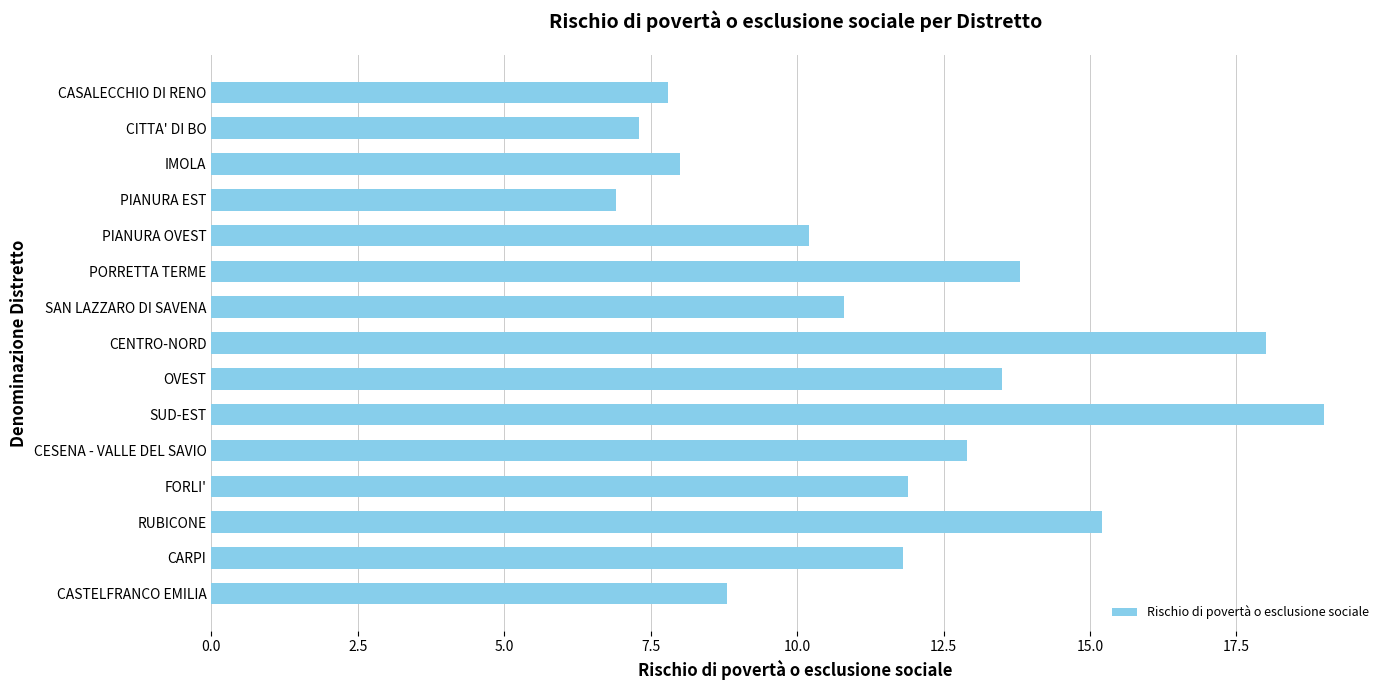

How many data points are above 11?

8